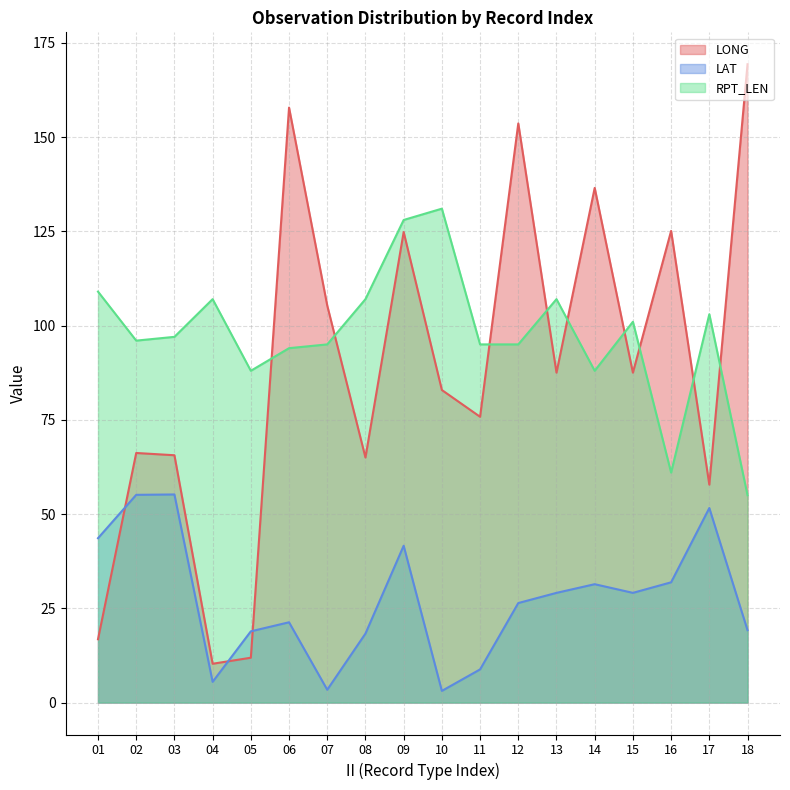

What is the value of the LONG point at the 6th from the left?

157.8